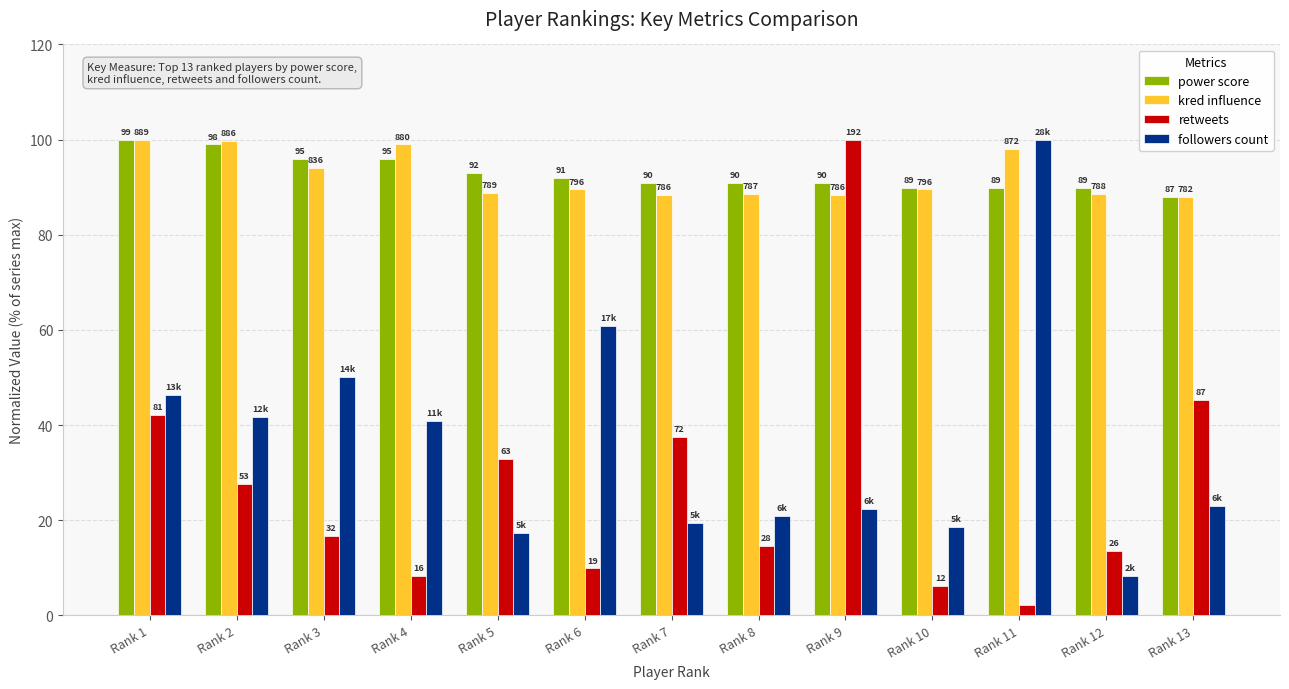

What is the difference between the maximum and second lowest values in the followers count series?

82.7